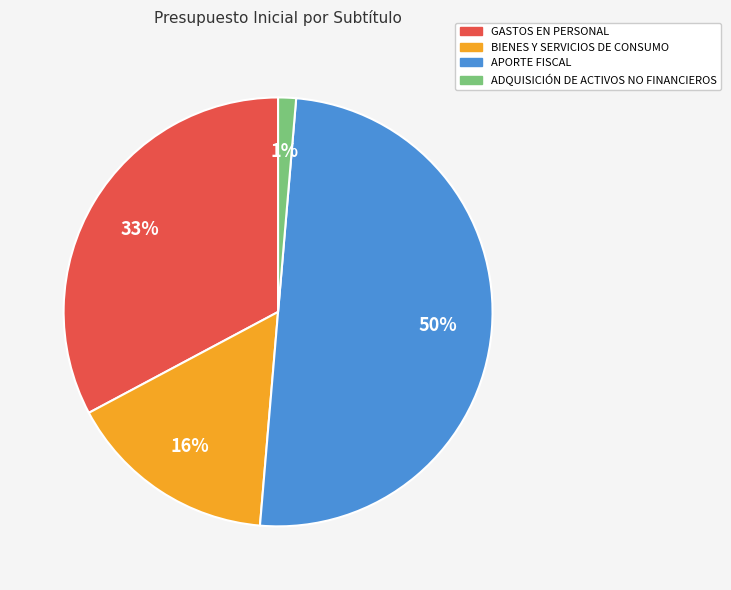

Count the number of slices in the pie.

4